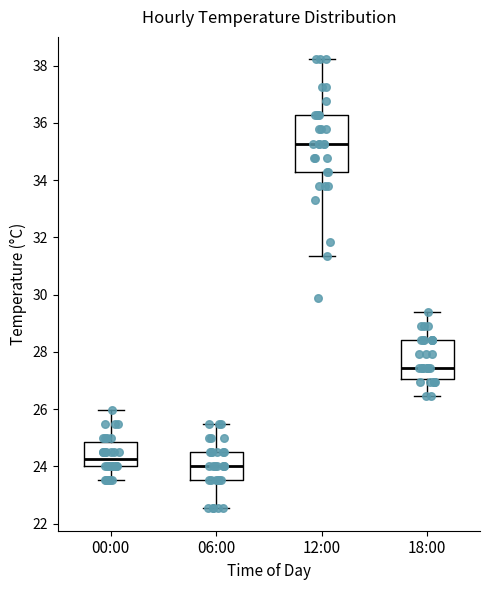

Reading left to right, read every box against the y-axis: the position of its median line, the range the box covers, and the ends of its whiskers. The values are not printed on the chart, so give them approximately, as read against the axis.

00:00: median 24.2, box 24.0 to 24.8, whiskers 23.6 to 26.0
06:00: median 24.0, box 23.6 to 24.6, whiskers 22.6 to 25.4
12:00: median 35.2, box 34.4 to 36.2, whiskers 31.4 to 38.2
18:00: median 27.4, box 27.0 to 28.4, whiskers 26.4 to 29.4